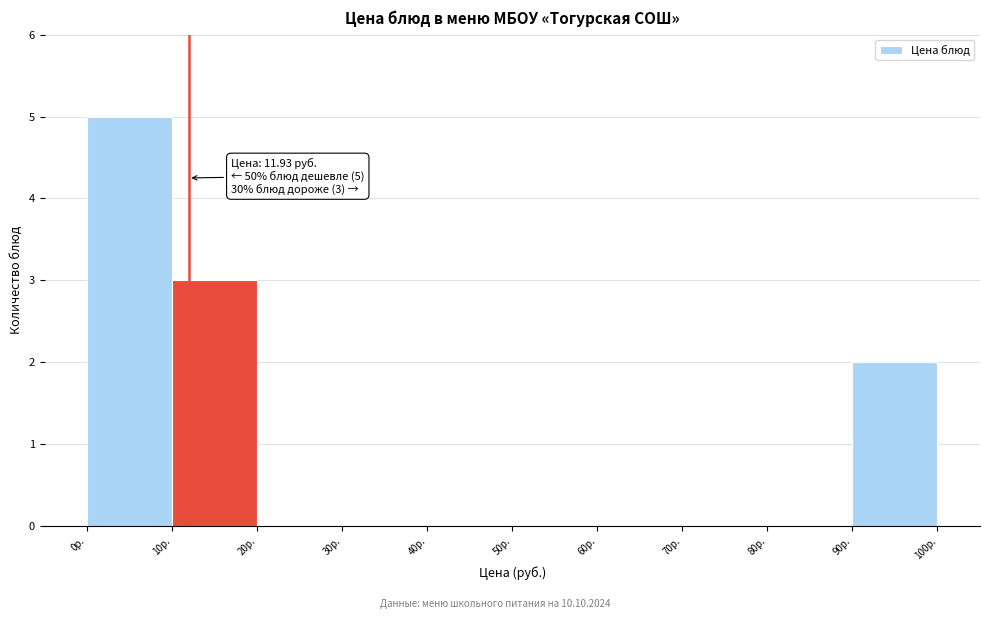

Which range on the x-axis has the tallest bar?

0 to 10